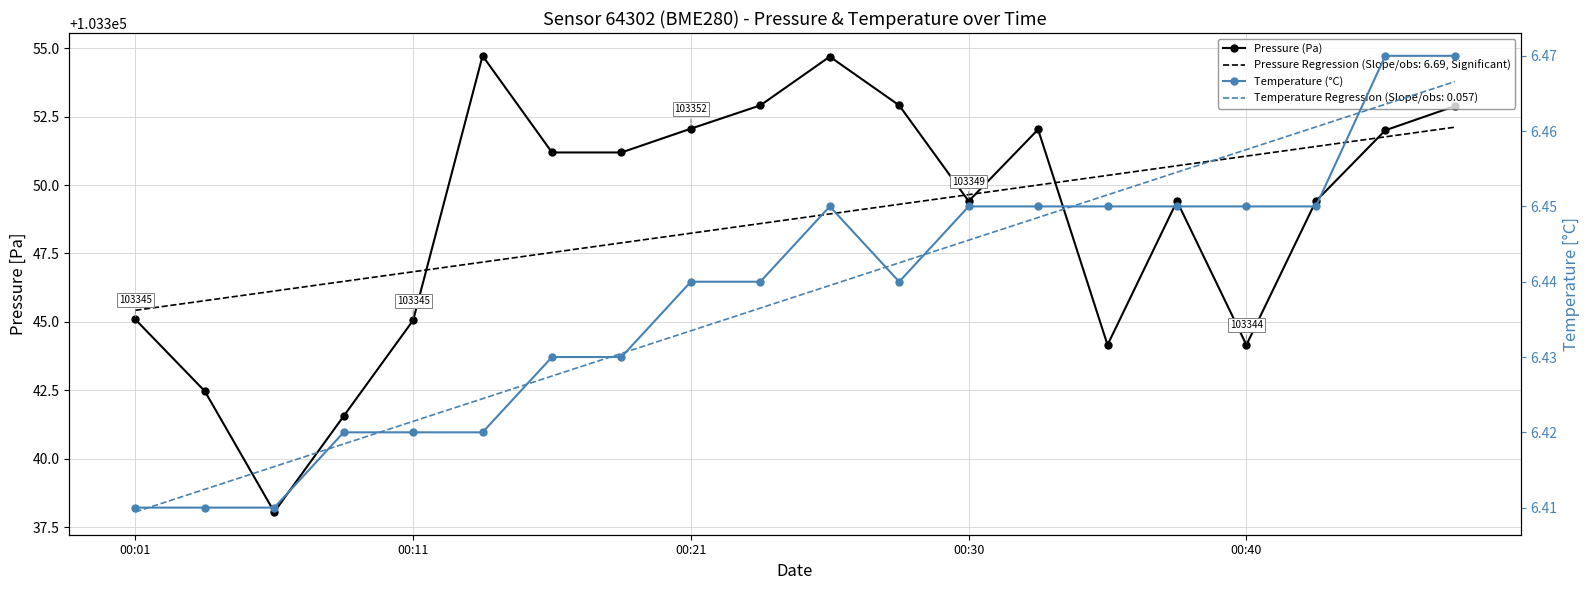

Reading left to right, transcribe all the data shown in this chart.

Pressure (Pa): 103345.1	103342.5	103338.1	103341.6	103345.1	103354.7	103351.2	103351.2	103352.1	103352.9	103354.7	103352.9	103349.4	103352.0	103344.2	103349.4	103344.2	103349.4	103352.0	103352.9
Temperature (°C): 6.4	6.4	6.4	6.4	6.4	6.4	6.4	6.4	6.4	6.4	6.5	6.4	6.5	6.5	6.5	6.5	6.5	6.5	6.5	6.5